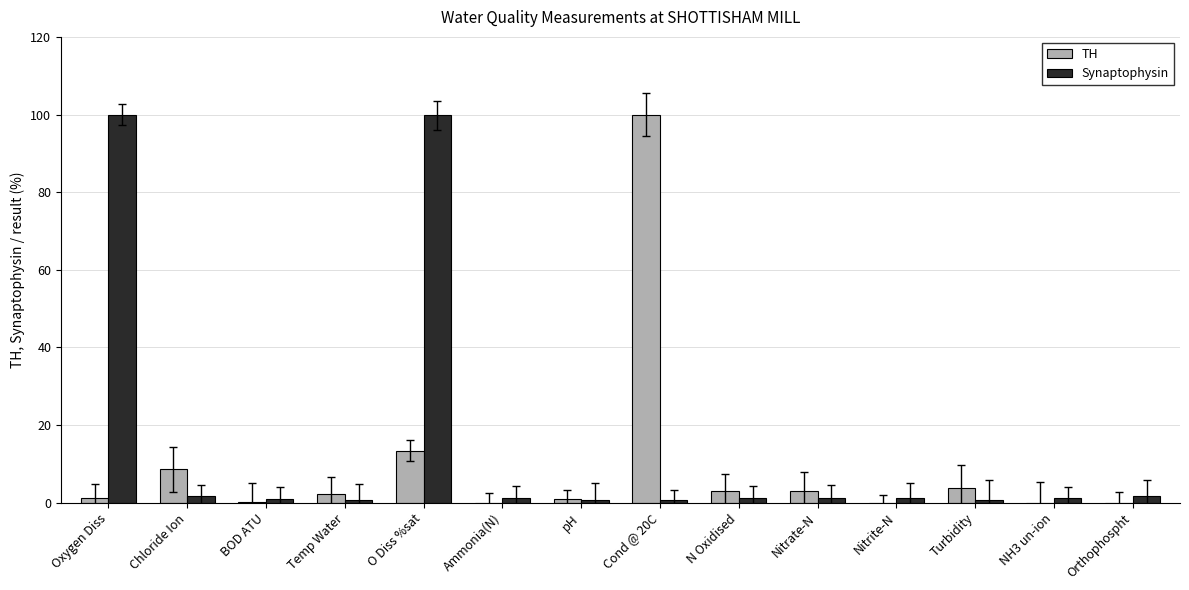

At which category is the sum across all series the highest?

O Diss %sat